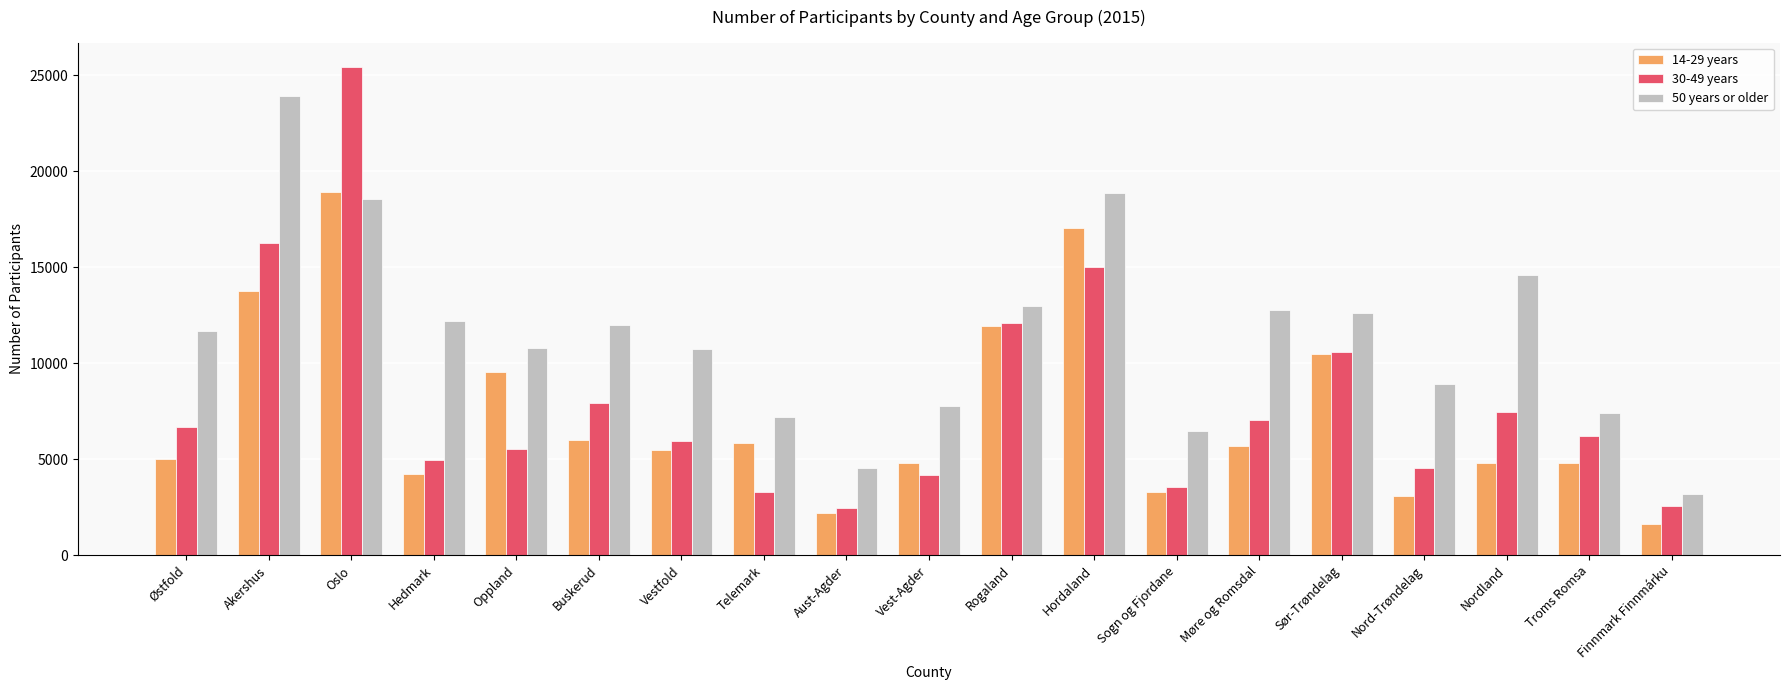

What is the value of the 30-49 years bar at the 18th from the left?

6200